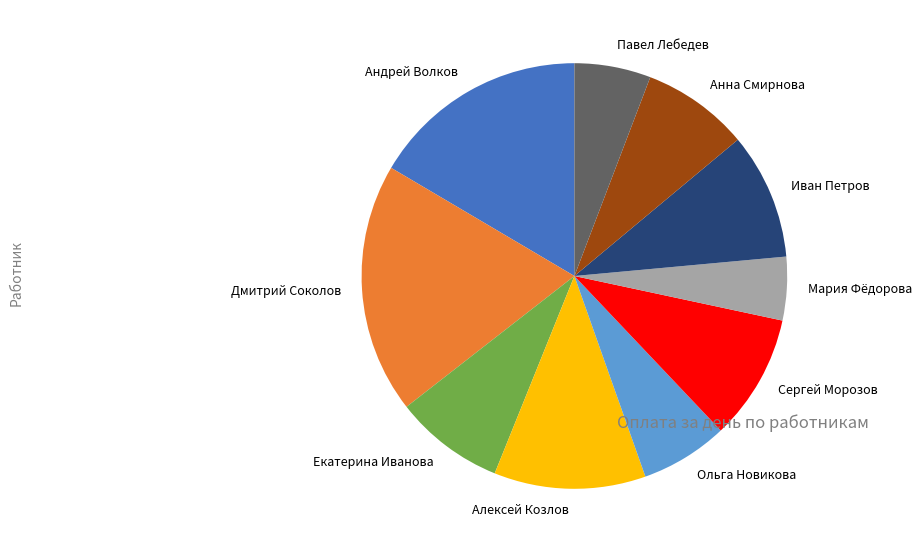

Is there a majority slice in this chart?

No